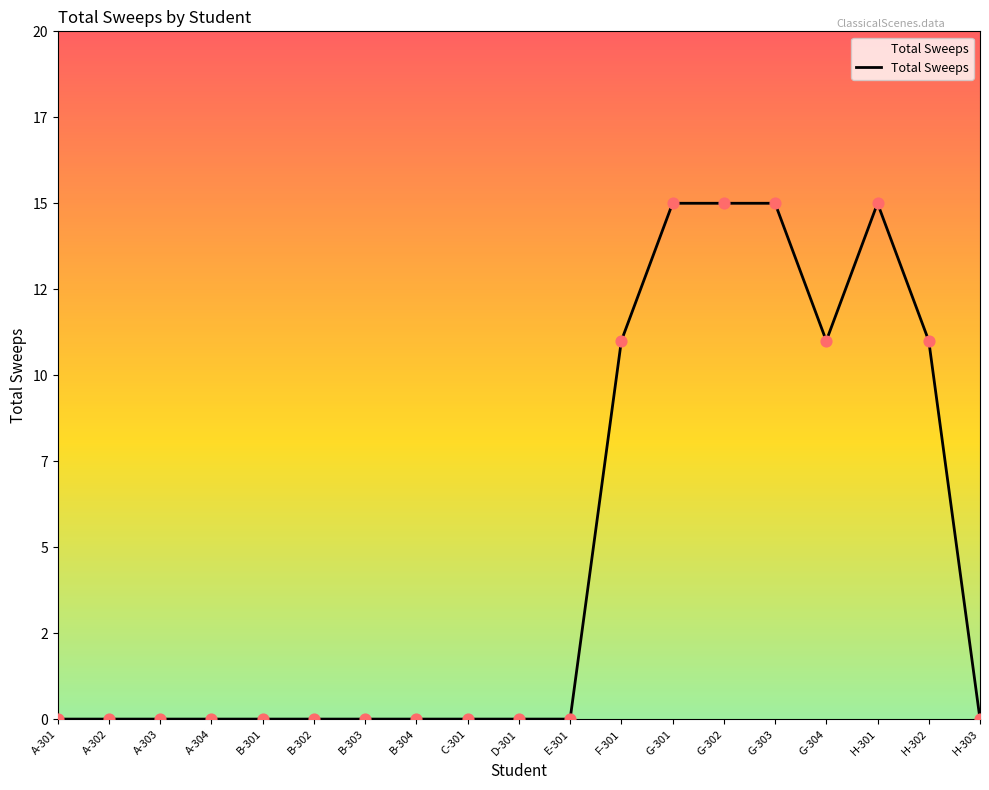

Which has a higher value, B-301 or G-301?

G-301